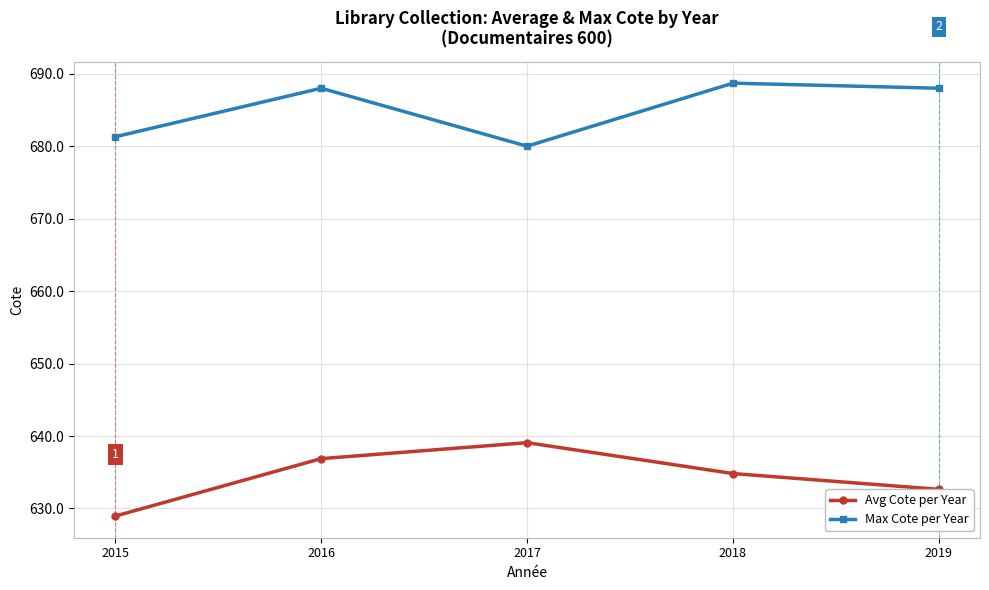

Which series has the largest range (max minus min)?

Avg Cote per Year